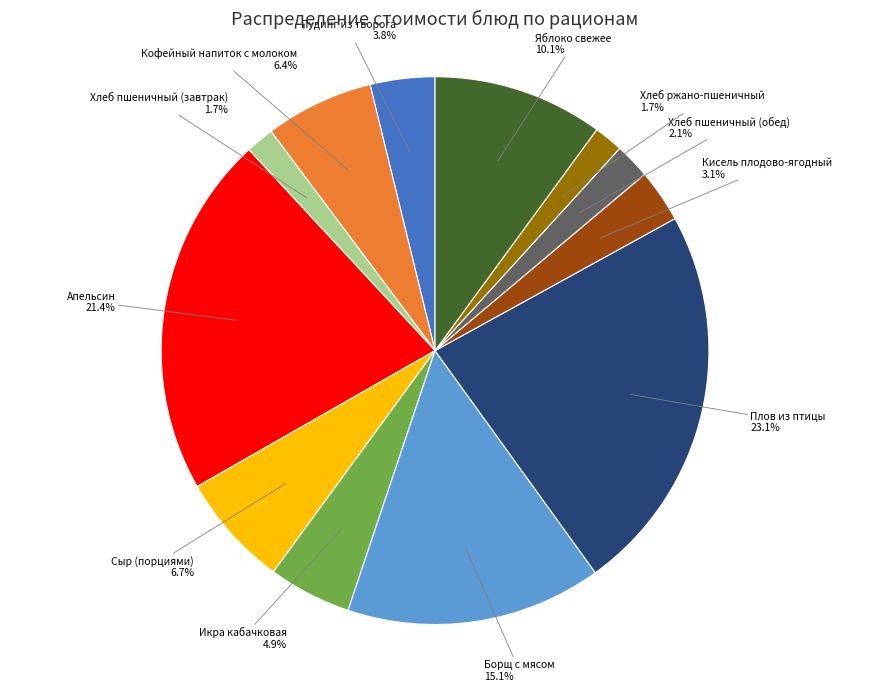

Is there any slice that represents more than half of the pie?

No